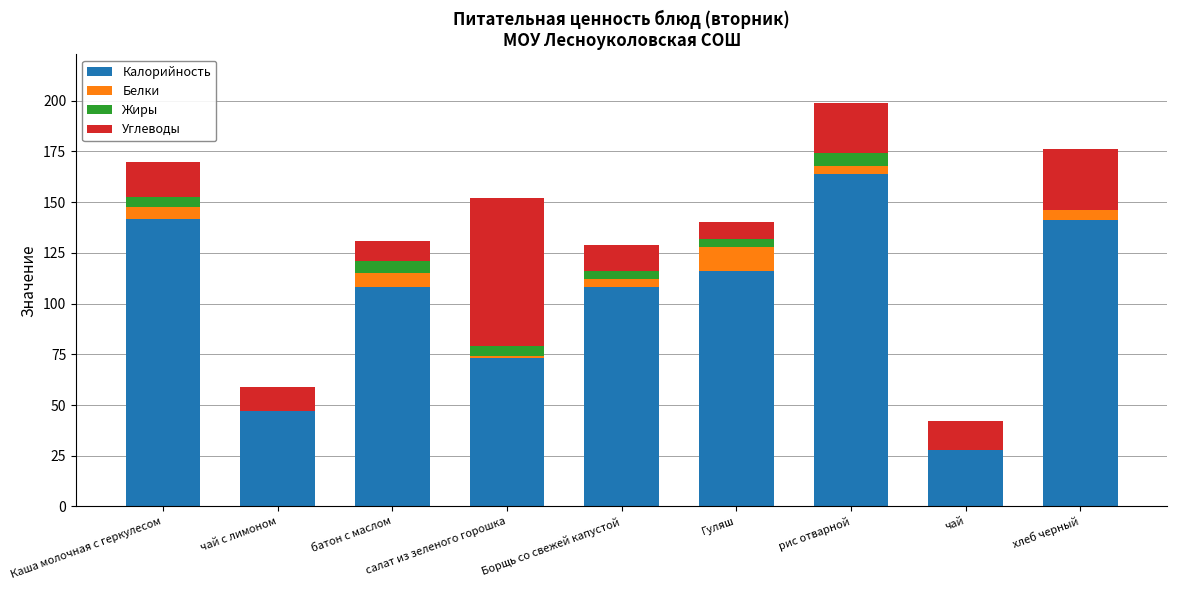

What is the total value across all series at батон с маслом?

131.0